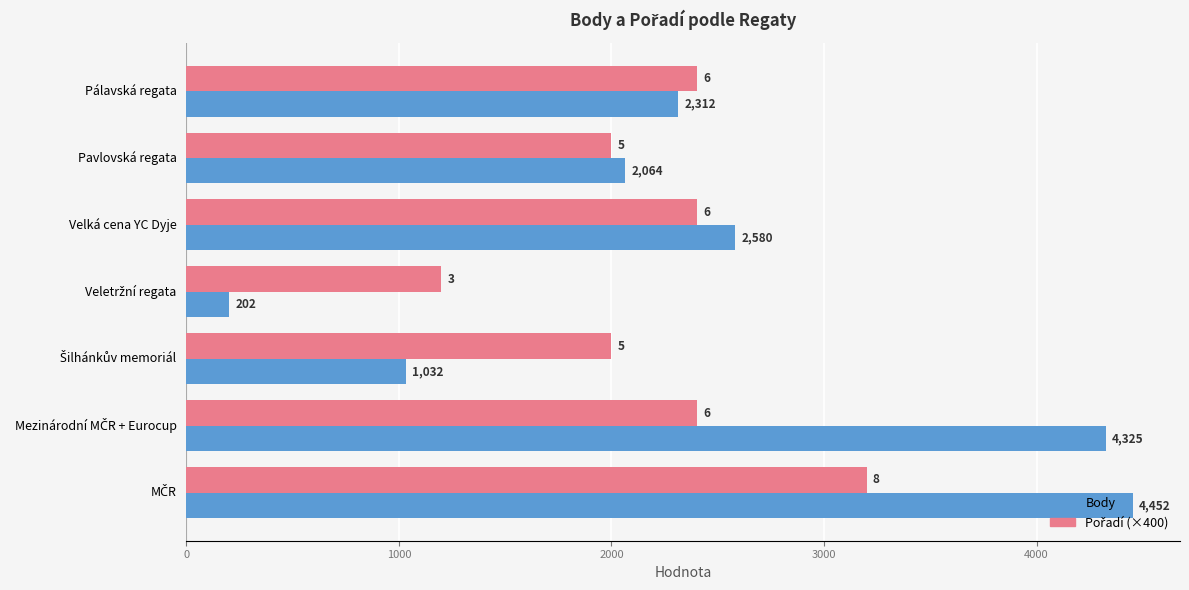

Which series has the largest total across all categories?

Body